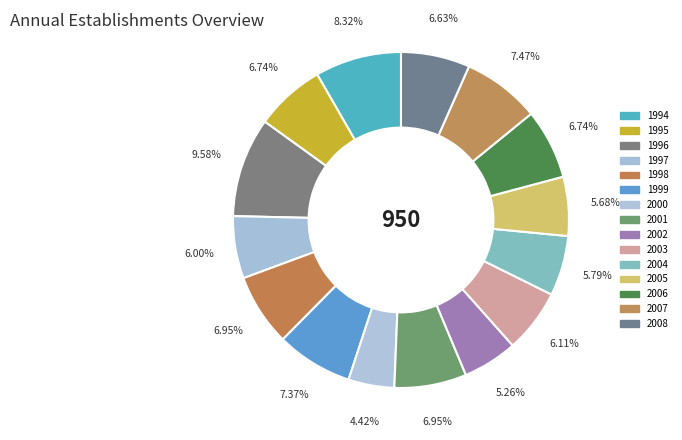

Does 1998 represent more than half of the total?

No